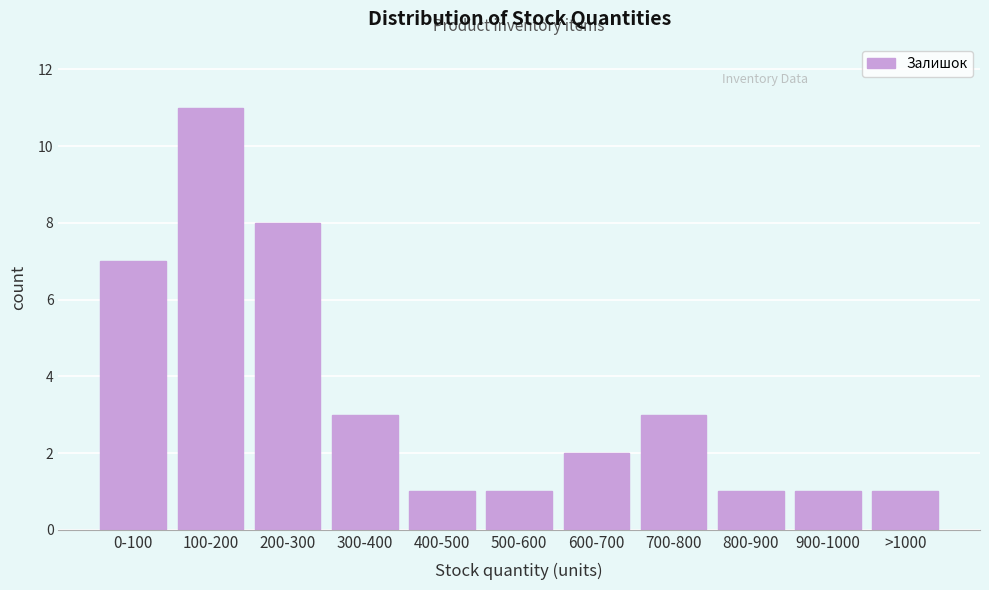

Reading left to right, transcribe all the data shown in this chart.

0-100=7	100-200=11	200-300=8	300-400=3	400-500=1	500-600=1	600-700=2	700-800=3	800-900=1	900-1000=1	>1000=1